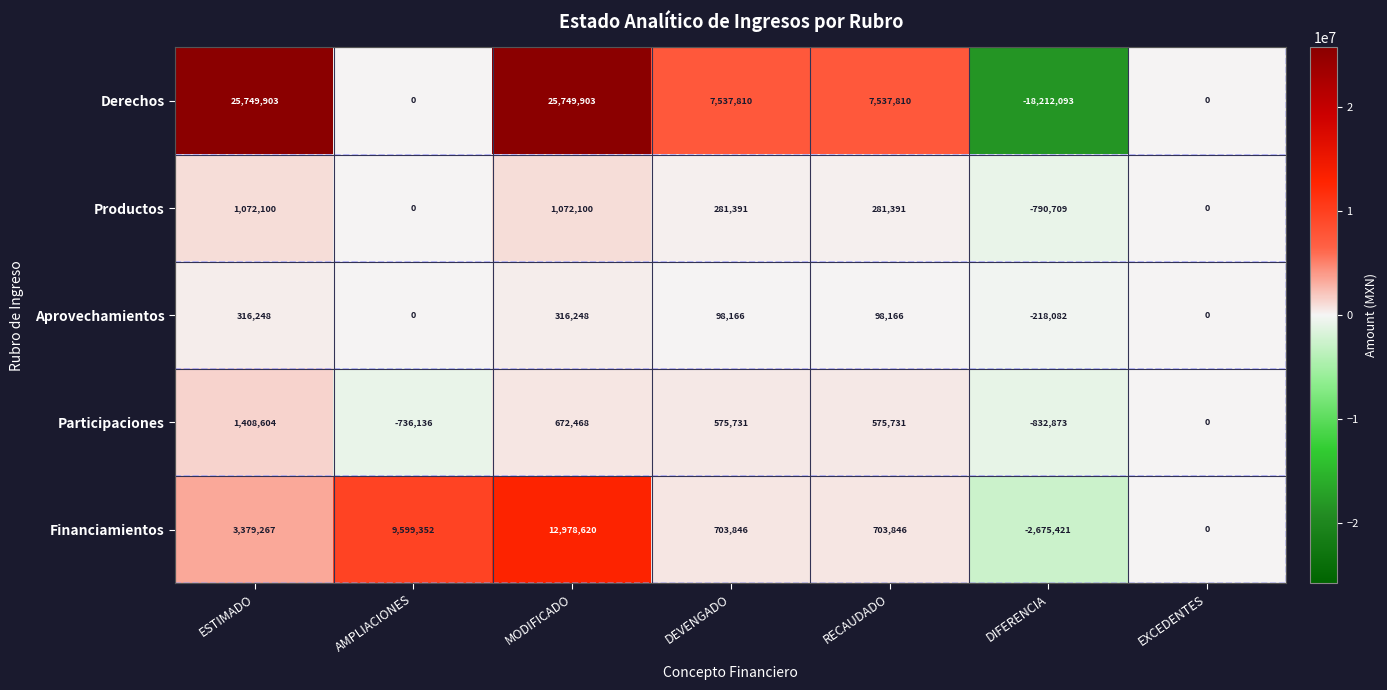

What is the difference between the maximum and minimum values in the Aprovechamientos series?

534330